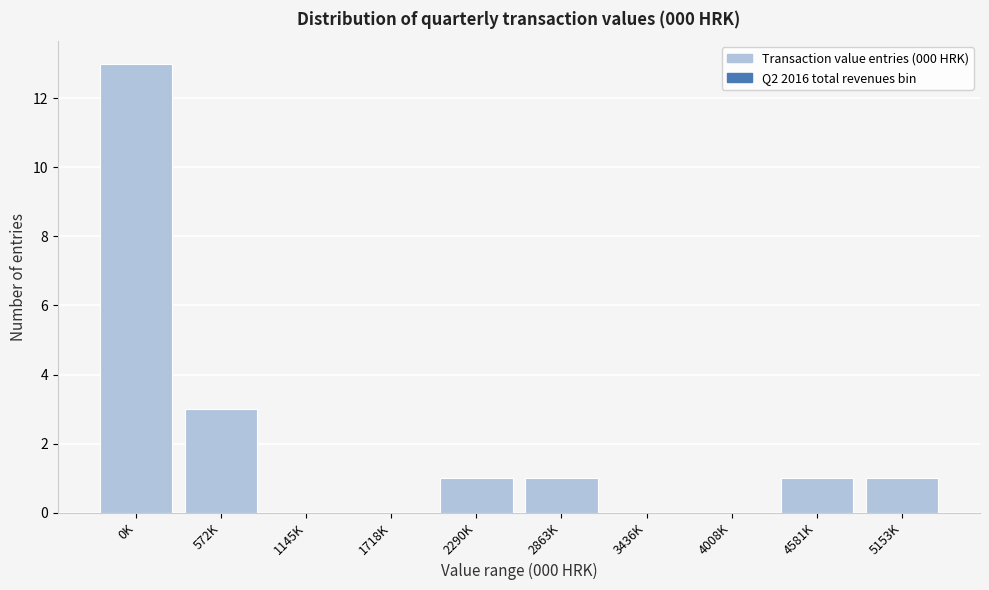

Reading left to right, extract all data points from this chart.

0K=13	572K=3	1145K=0	1718K=0	2290K=1	2863K=1	3436K=0	4008K=0	4581K=1	5153K=1